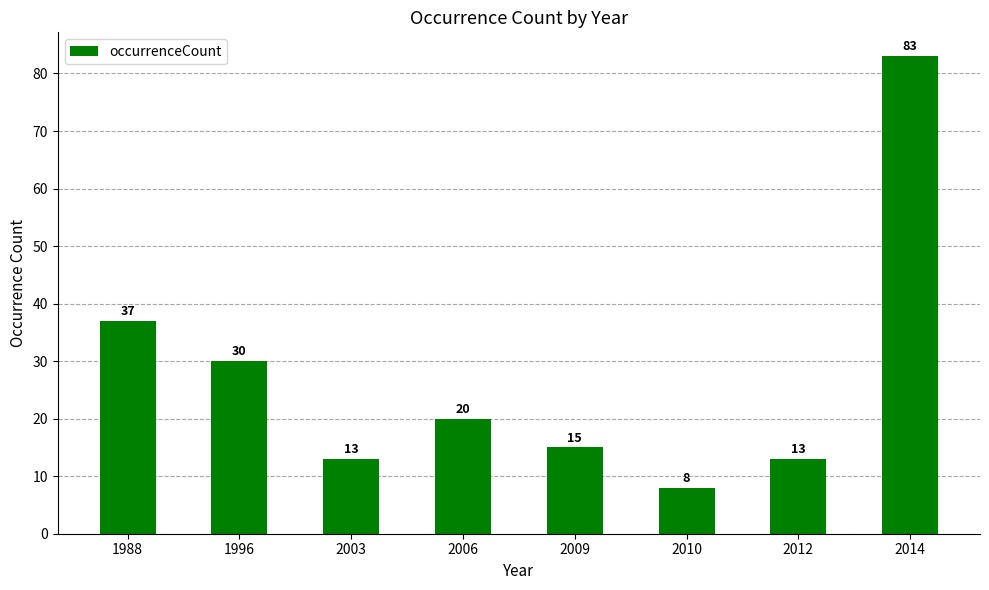

Where is the data nearest to the value 45?

1988